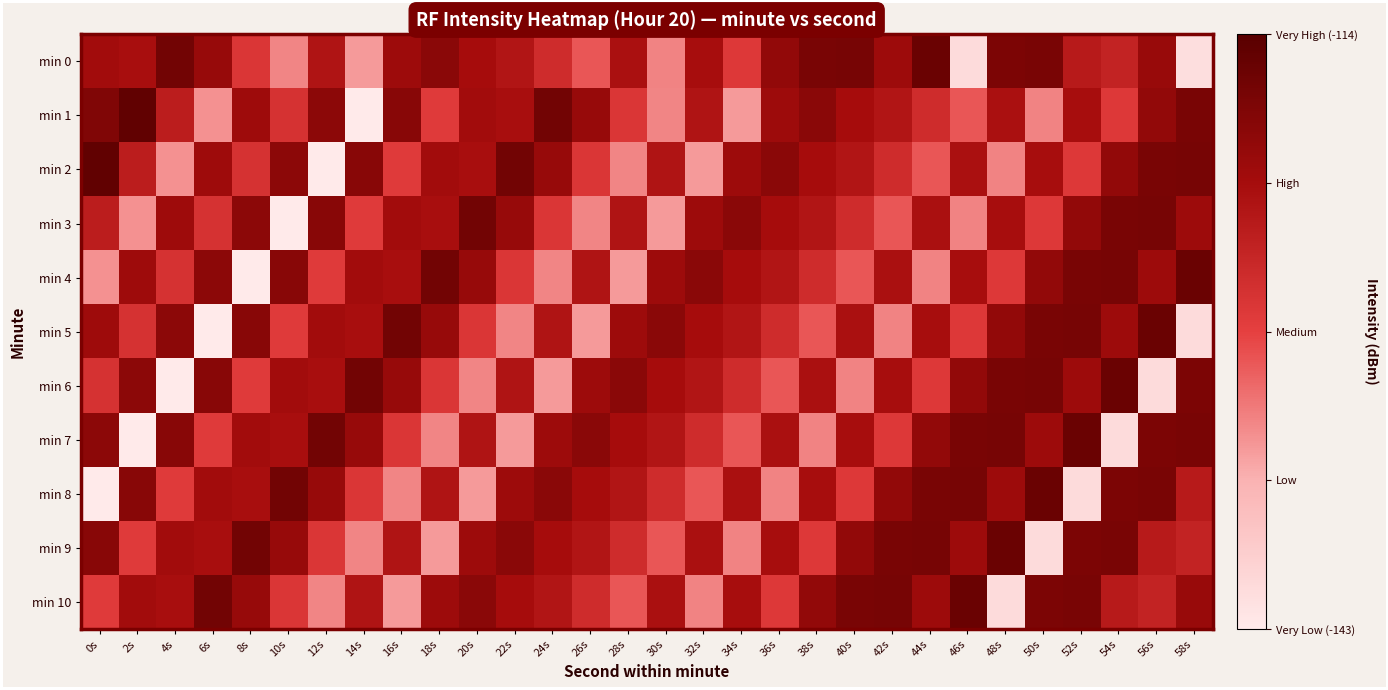

Rank the series at 16s from highest to lowest value.

min 5, min 1, min 6, min 0, min 3, min 4, min 9, min 7, min 2, min 8, min 10